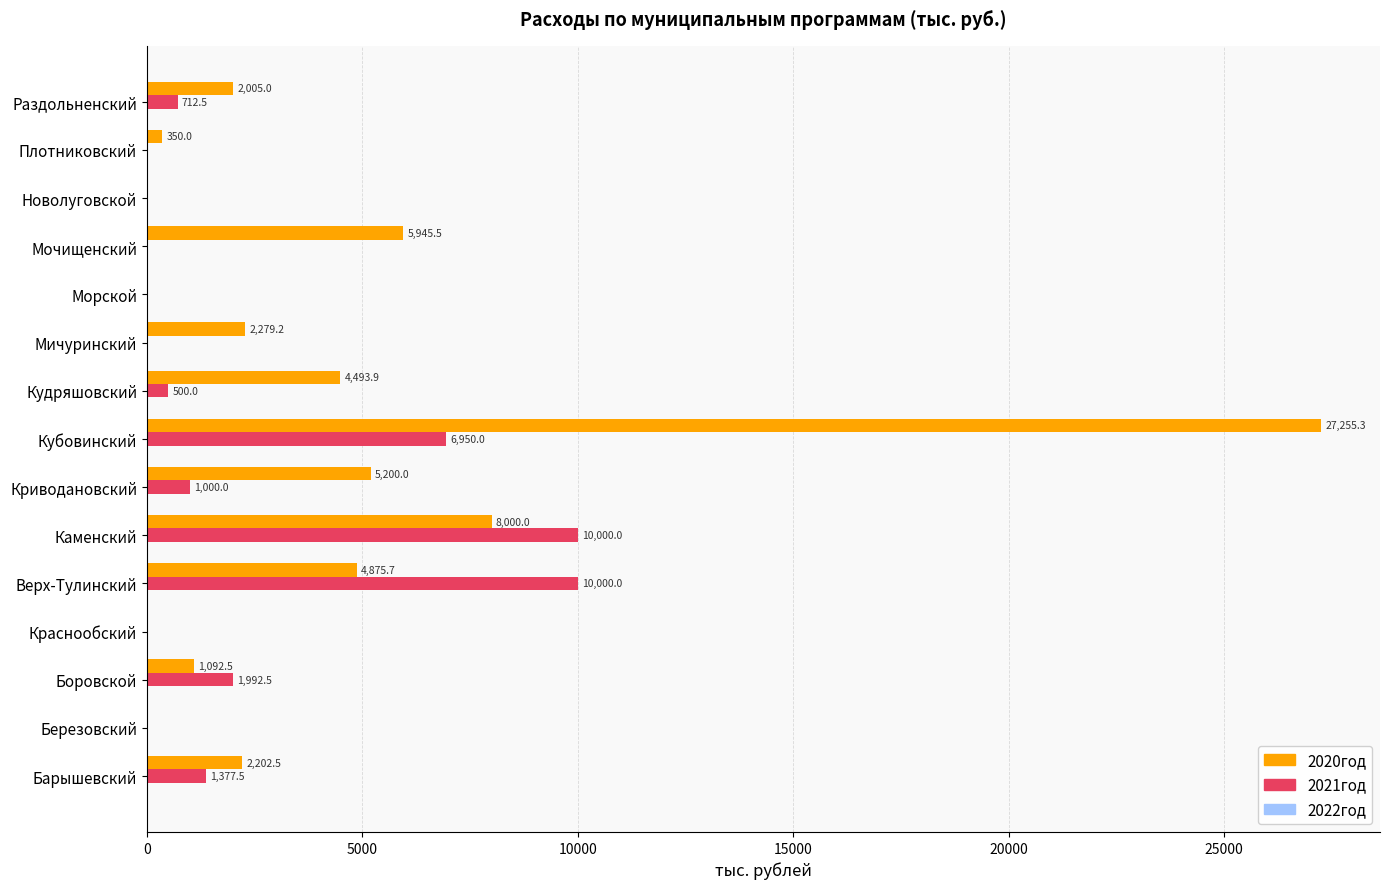

Is it true that 2021год equals -5620.4 at Плотниковский?

False